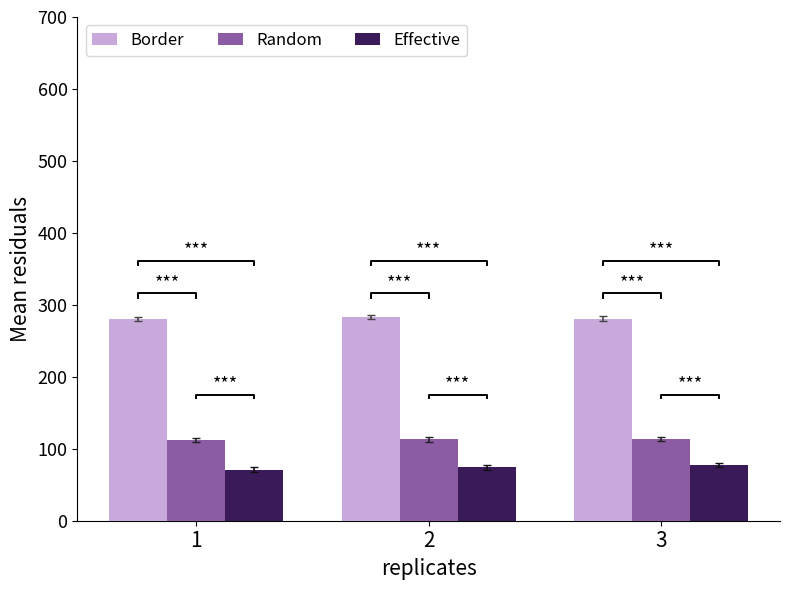

Is it true that Effective equals 18 at 1?

False